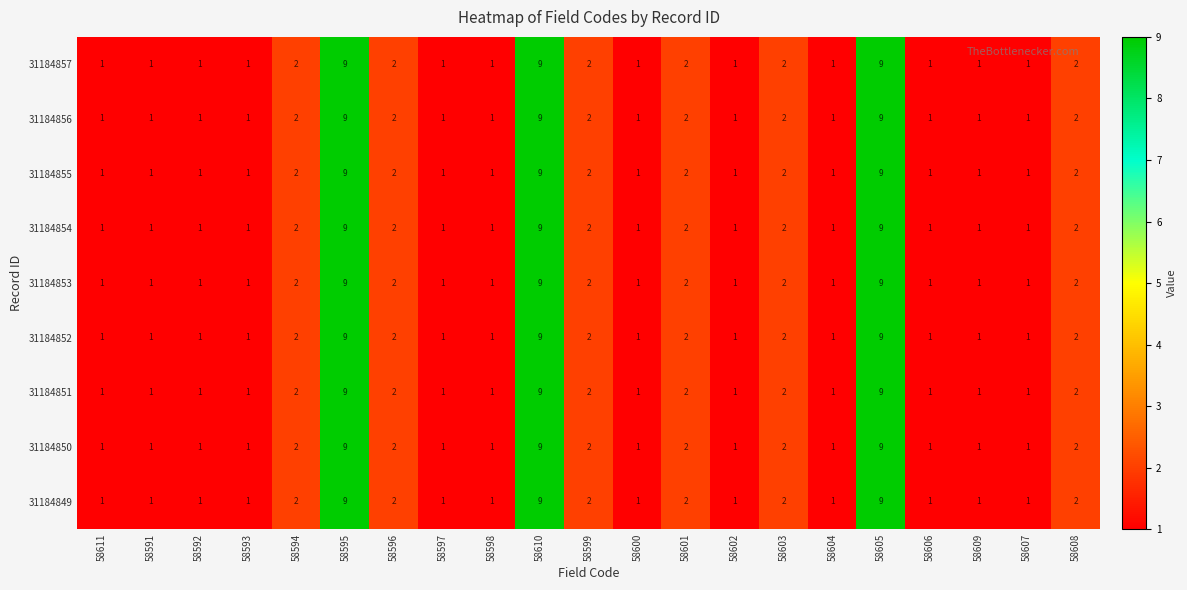

The 31184851 series shows 3 at 58596. True or false?

False